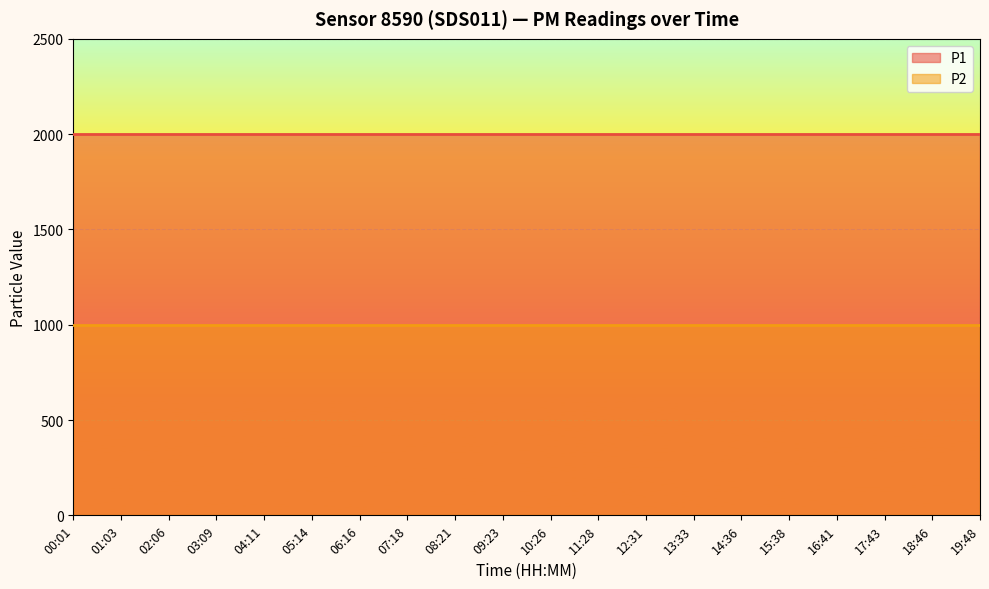

Reading left to right, what are all the values shown in this chart?

P1: 1999.9	1999.9	1999.9	1999.9	1999.9	1999.9	1999.9	1999.9	1999.9	1999.9	1999.9	1999.9	1999.9	1999.9	1999.9	1999.9	1999.9	1999.9	1999.9	1999.9
P2: 999.9	999.9	999.9	999.9	999.9	999.9	999.9	999.9	999.9	999.9	999.9	999.9	999.9	999.9	999.9	999.9	999.9	999.9	999.9	999.9